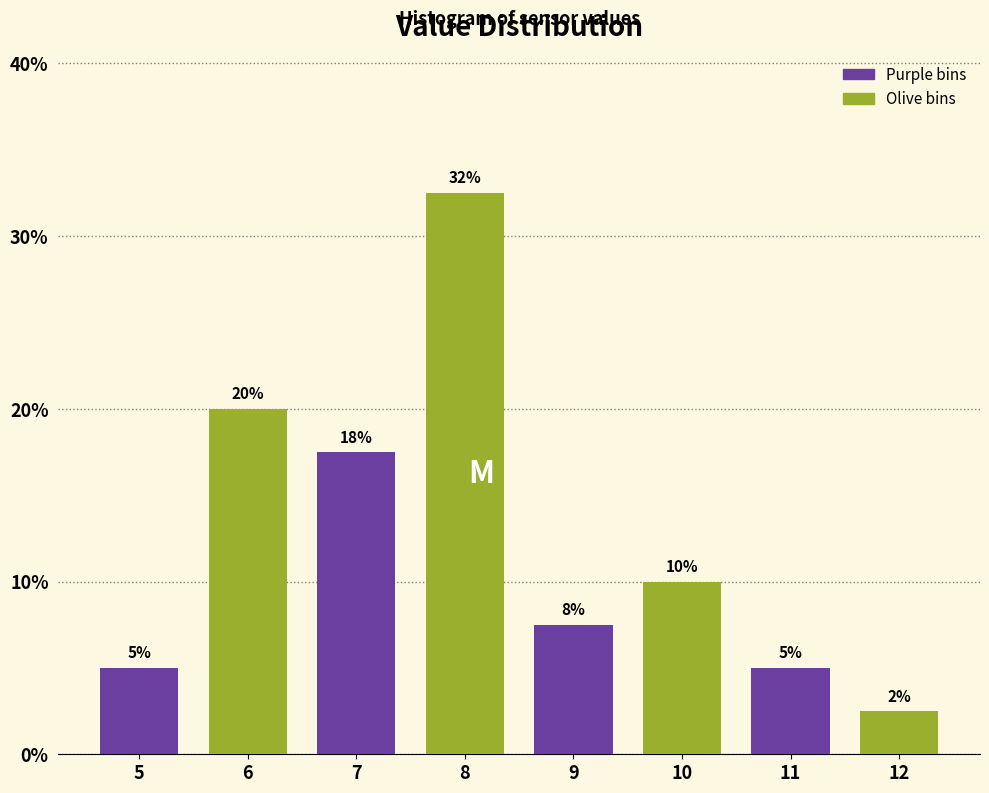

Which has a higher value, 8 or 10?

8